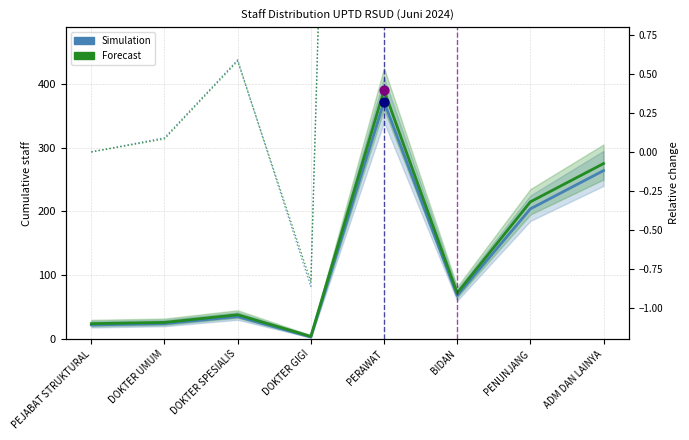

At how many categories does at least one series exceed 379?

1